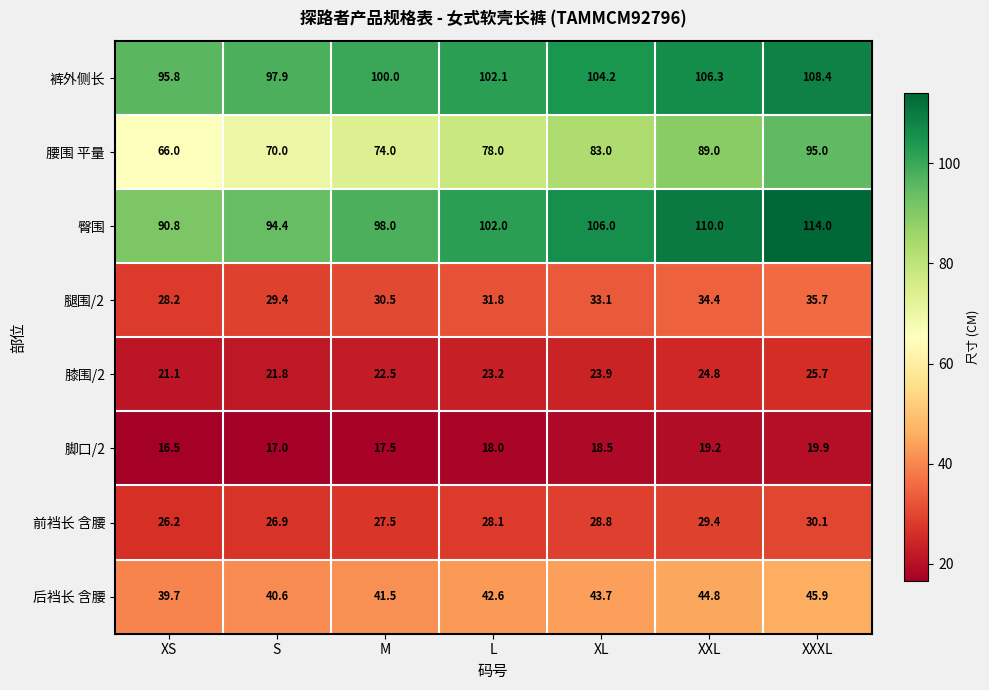

Which series has the widest spread of values?

腰围 平量